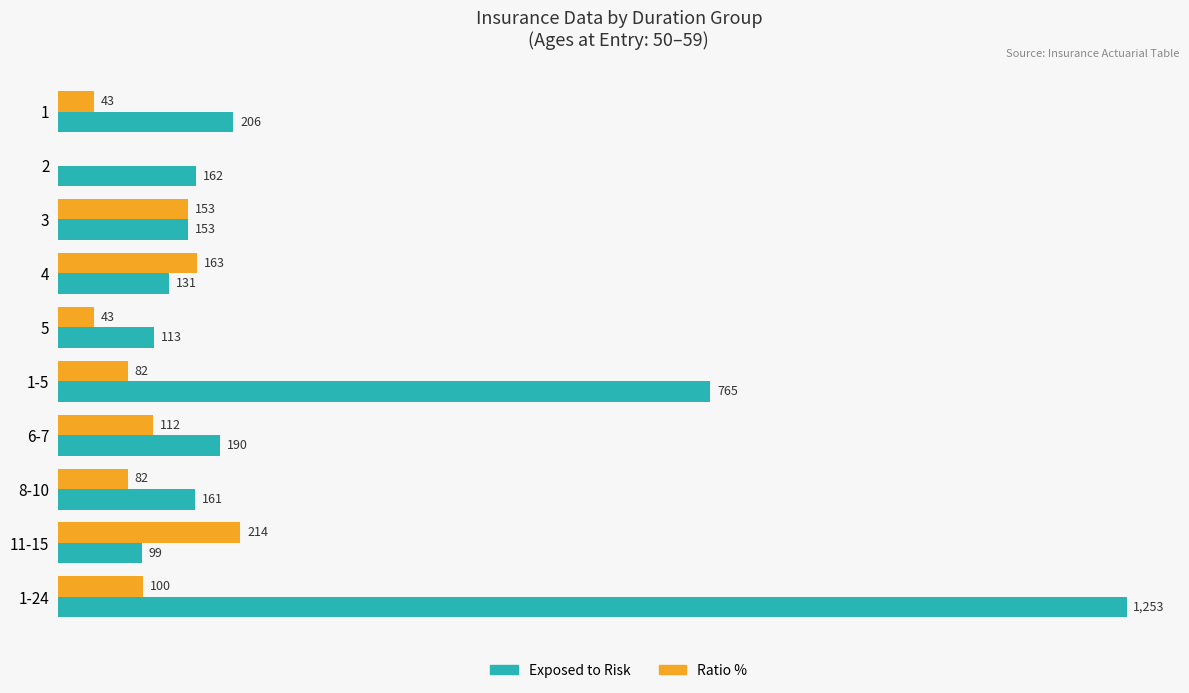

Which series has the largest total across all categories?

Exposed to Risk